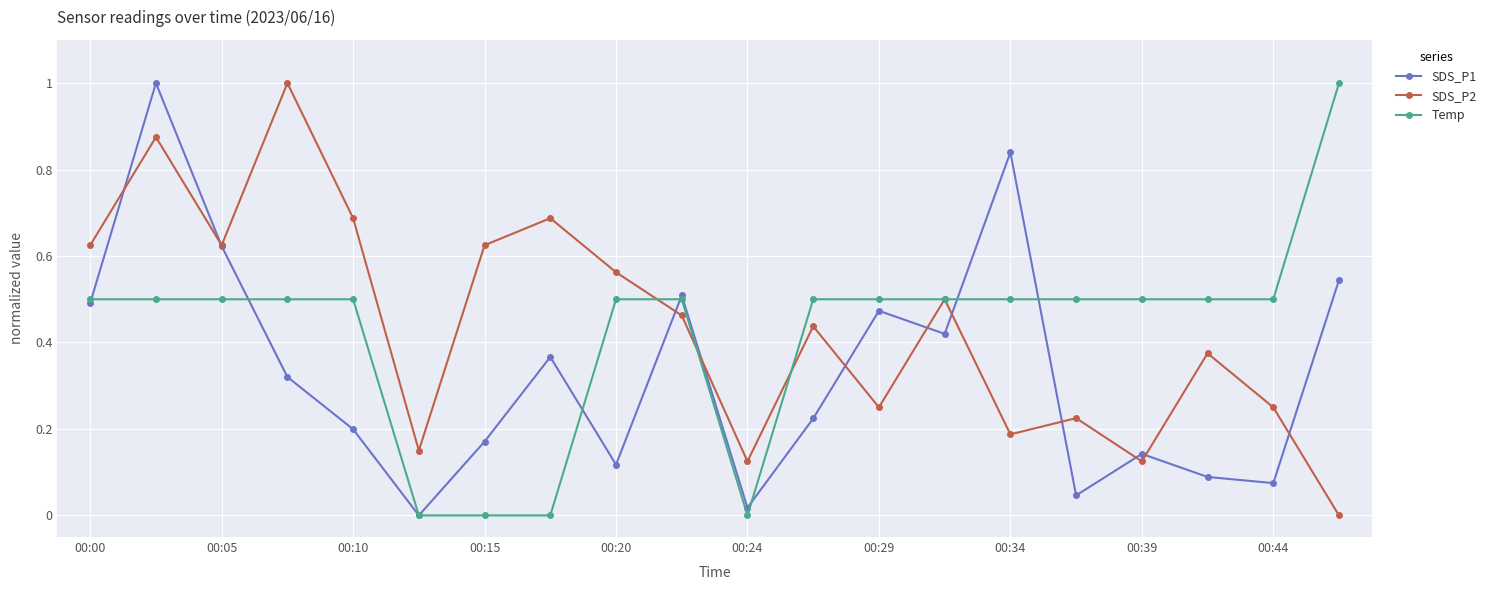

In SDS_P2, how many points are lower than both neighbors (excluding endpoints)?

6